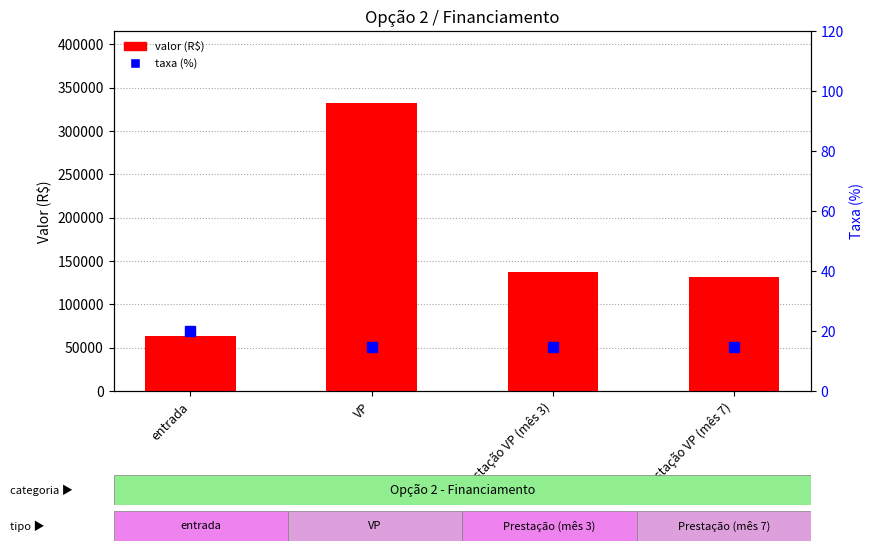

Rank the series by their average value, from lowest to highest.

taxa (%), valor (R$)